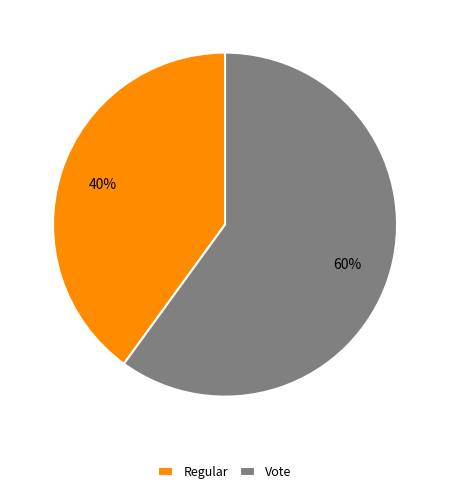

To the nearest percent, what is the combined percentage of Vote and Regular?

100%